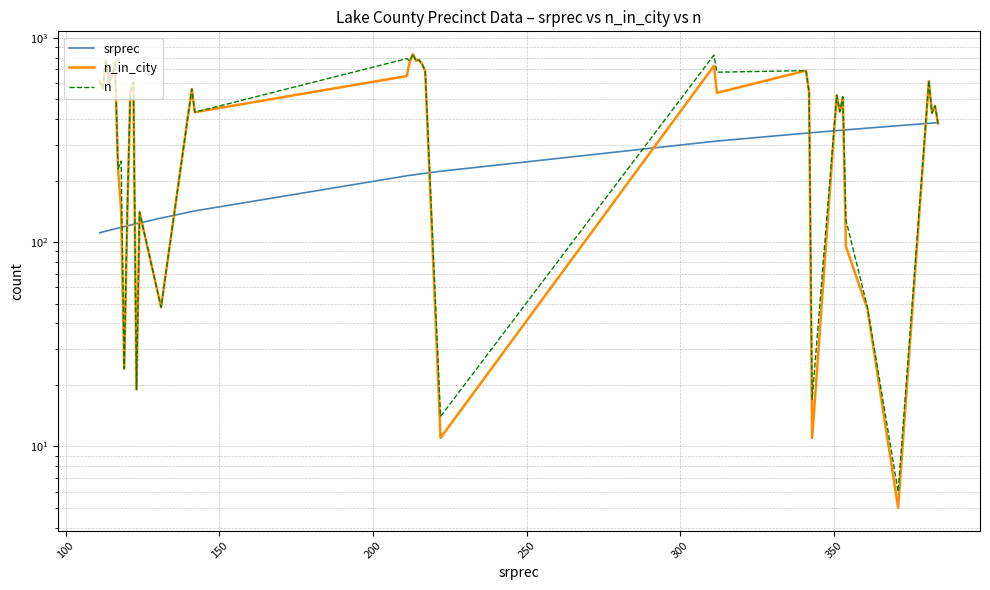

True or false: srprec has a value of 211 at 8.

False